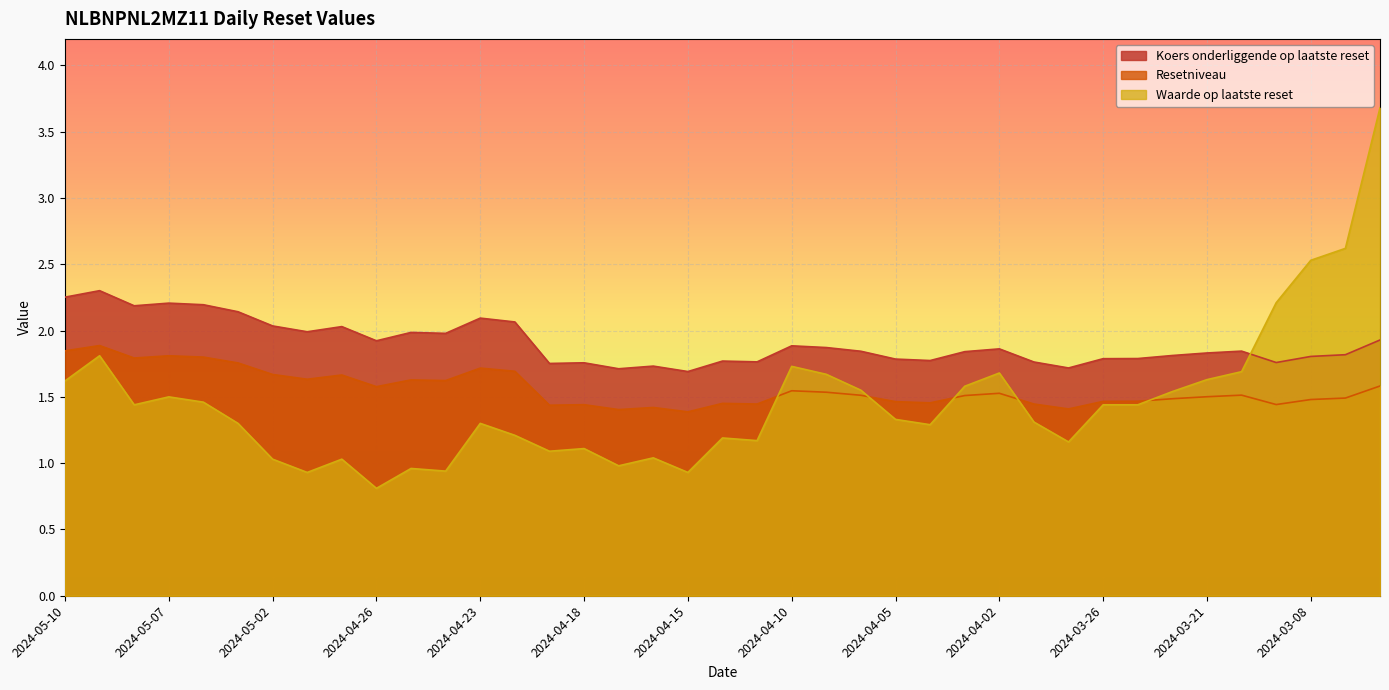

How many data points in Waarde op laatste reset are above 1?

33